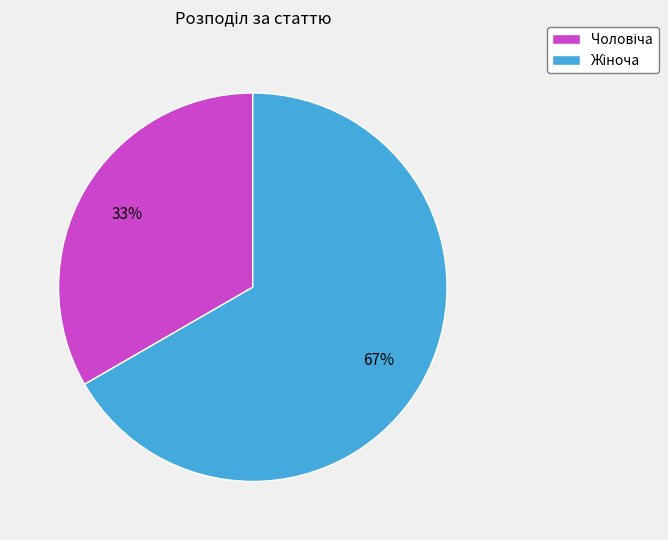

Is there any slice that represents more than half of the pie?

Yes